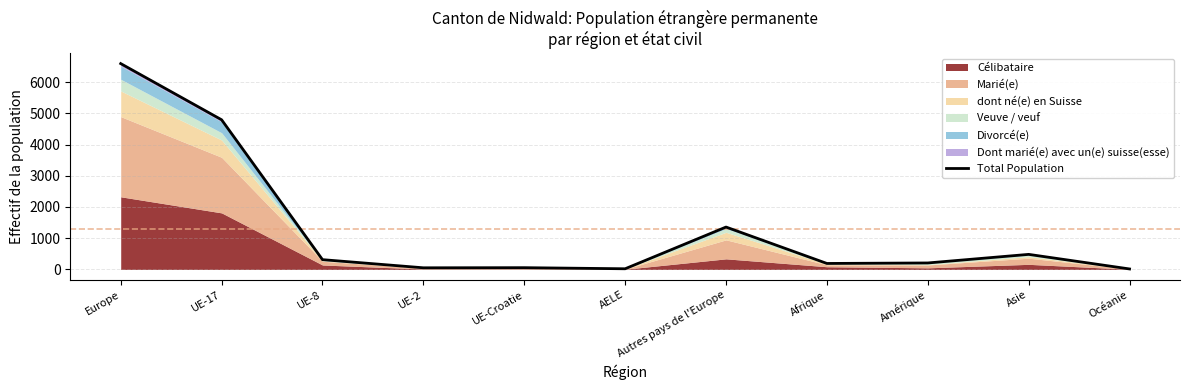

What is the difference between the maximum and minimum values?

6576